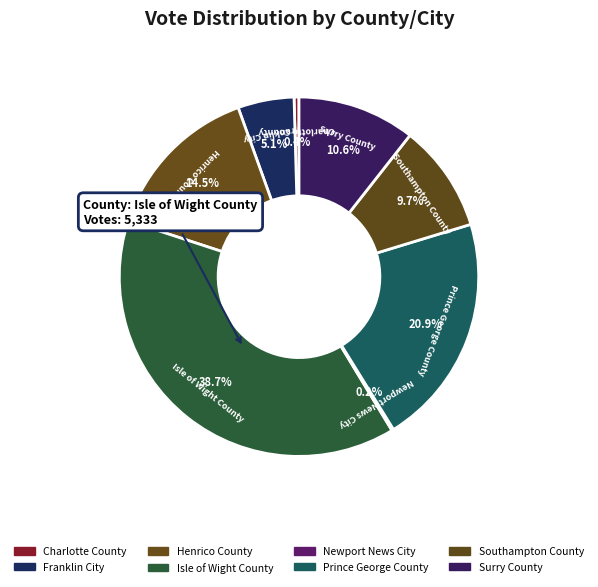

To the nearest percent, what is the average slice percentage?

12%